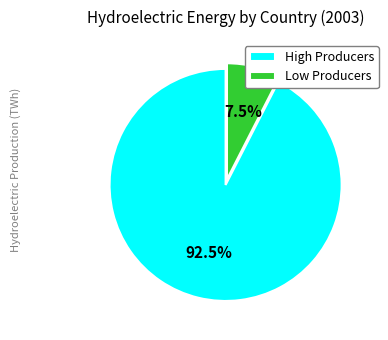

Which has a higher value, High Producers or Low Producers?

High Producers